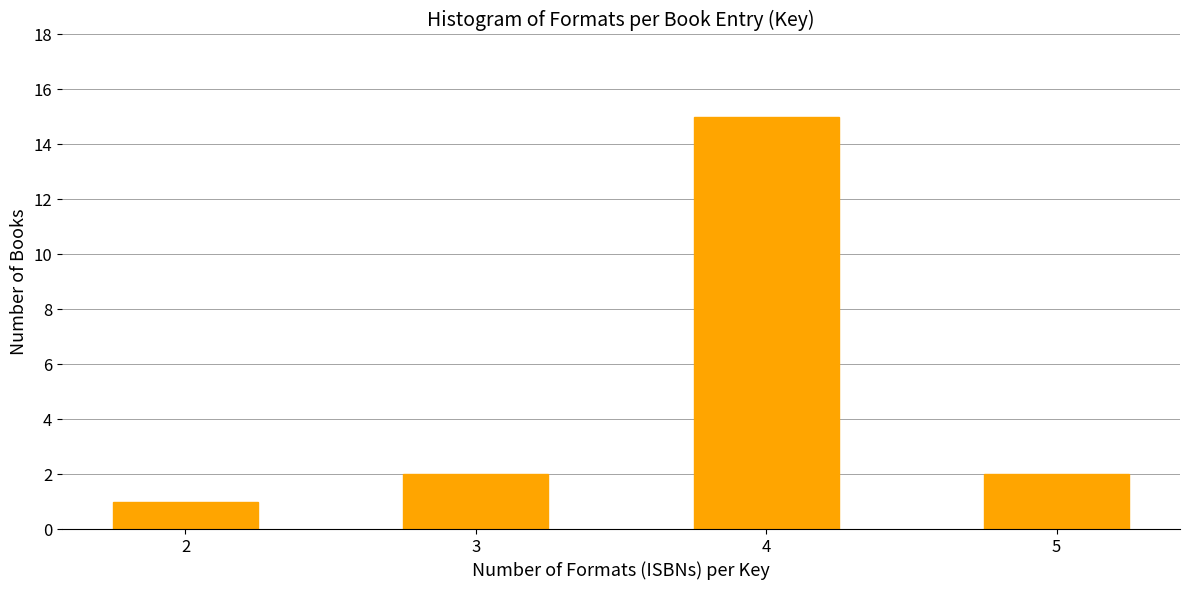

Reading left to right, what are all the values shown in this chart?

2=1	3=2	4=15	5=2